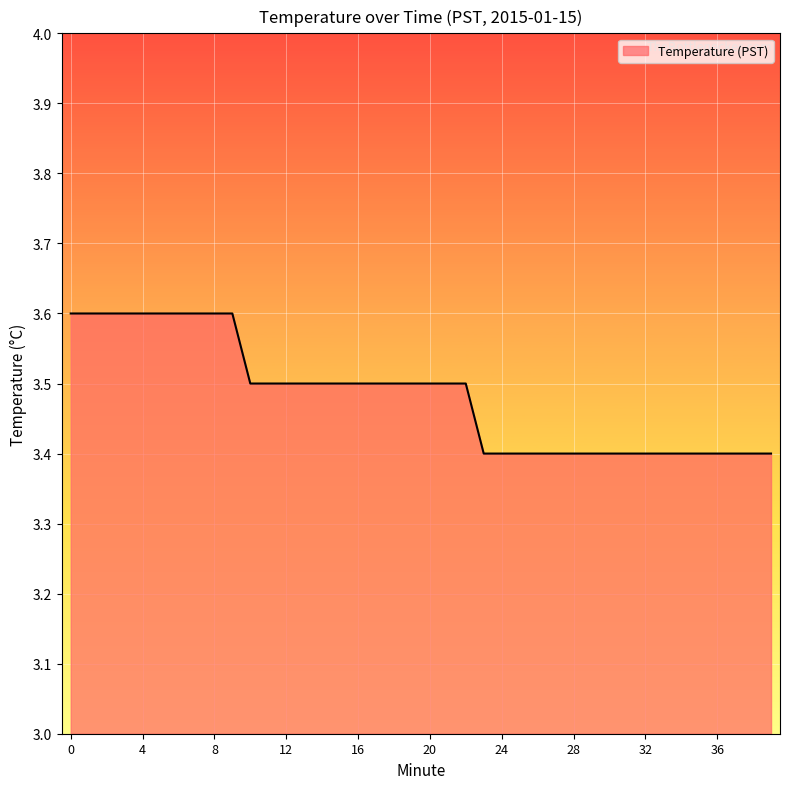

What is the minimum value shown in the chart?

3.4